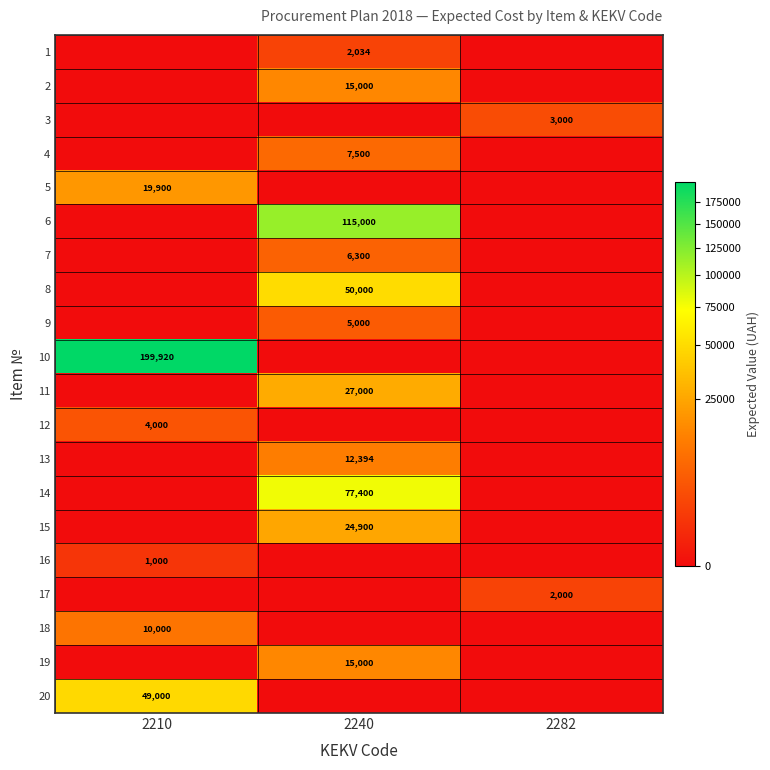

Which category has the lowest value across all series?

2210